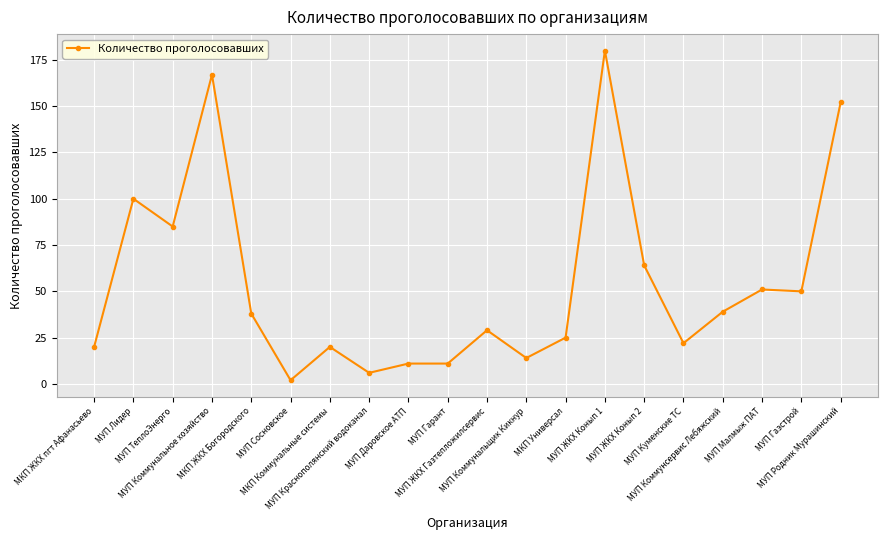

Read the value at МУП ЖКХ Конып 1.

180